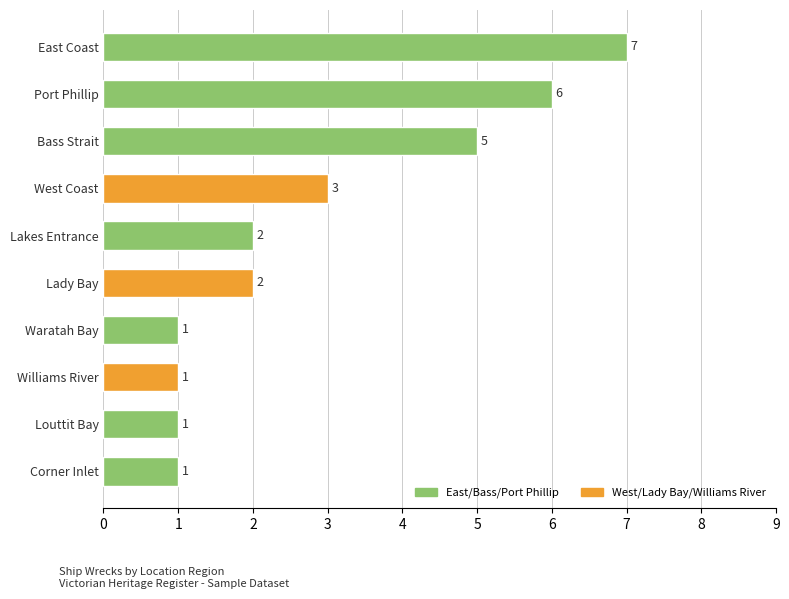

What is the sum of all values?

29